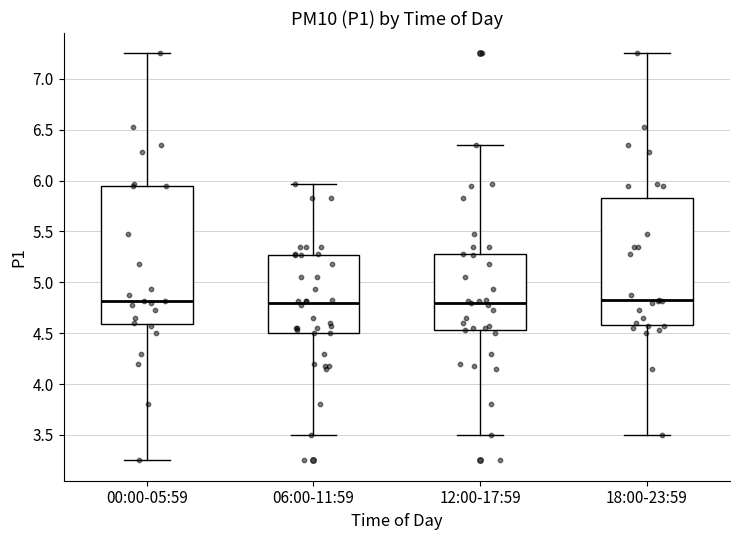

Which box is the tallest, from its lower edge to its upper edge?

00:00-05:59